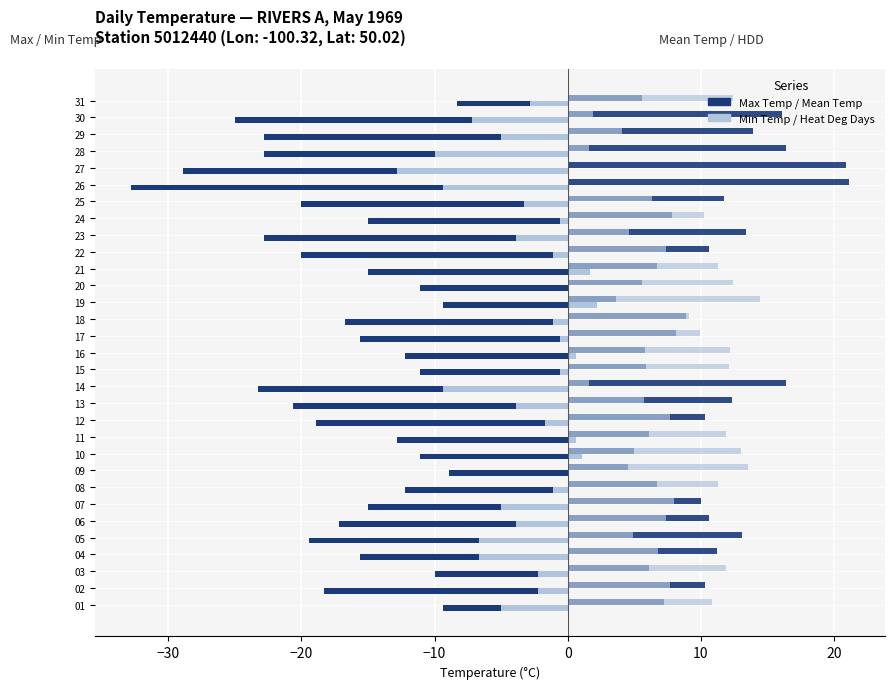

How many categories are shown in the chart?

31